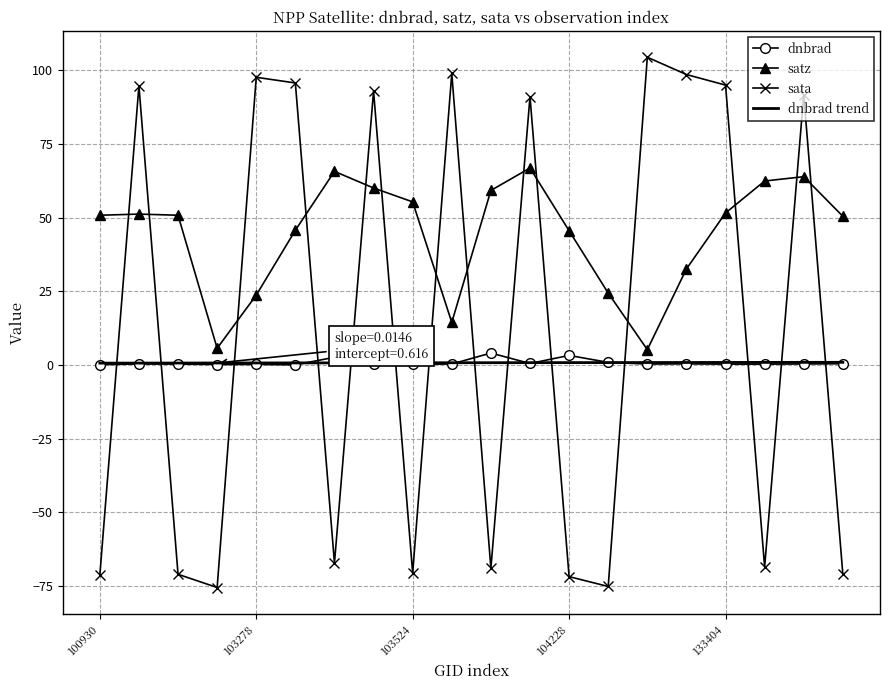

True or false: satz and dnbrad cross at least once.

False